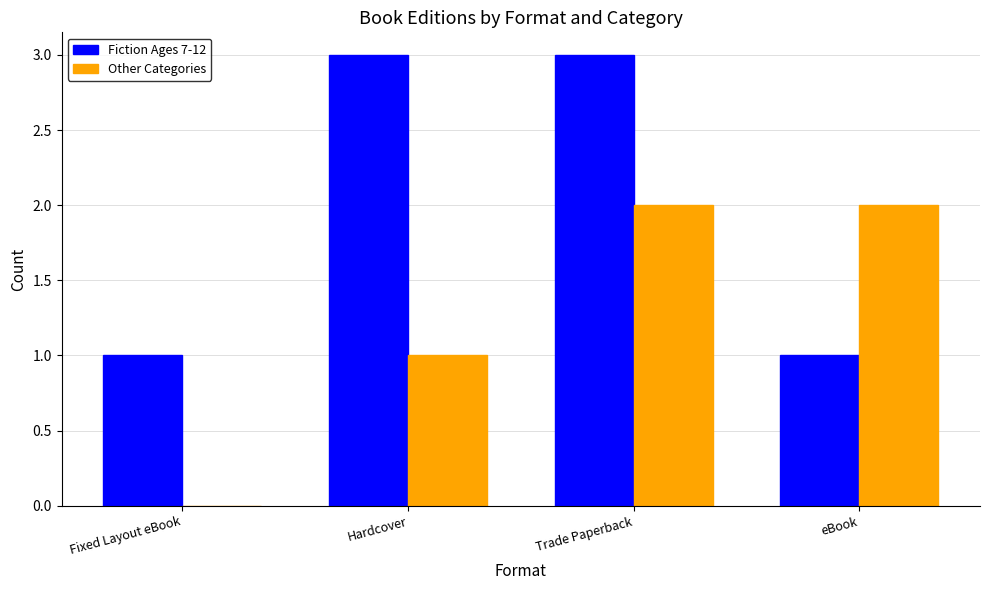

Which series changed the most between Trade Paperback and eBook?

Fiction Ages 7-12